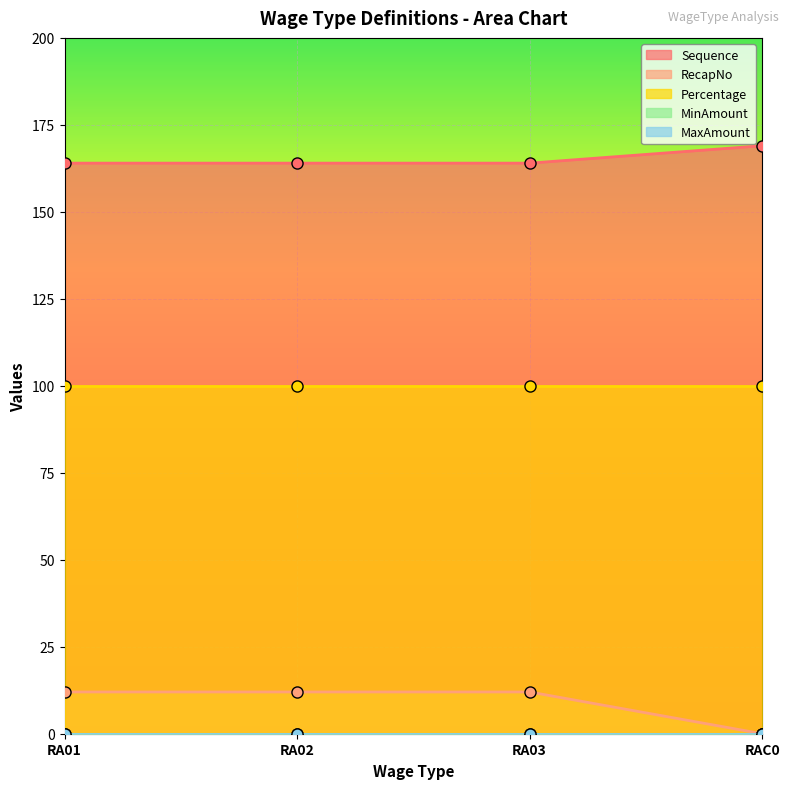

What is the highest value of the Percentage series?

100